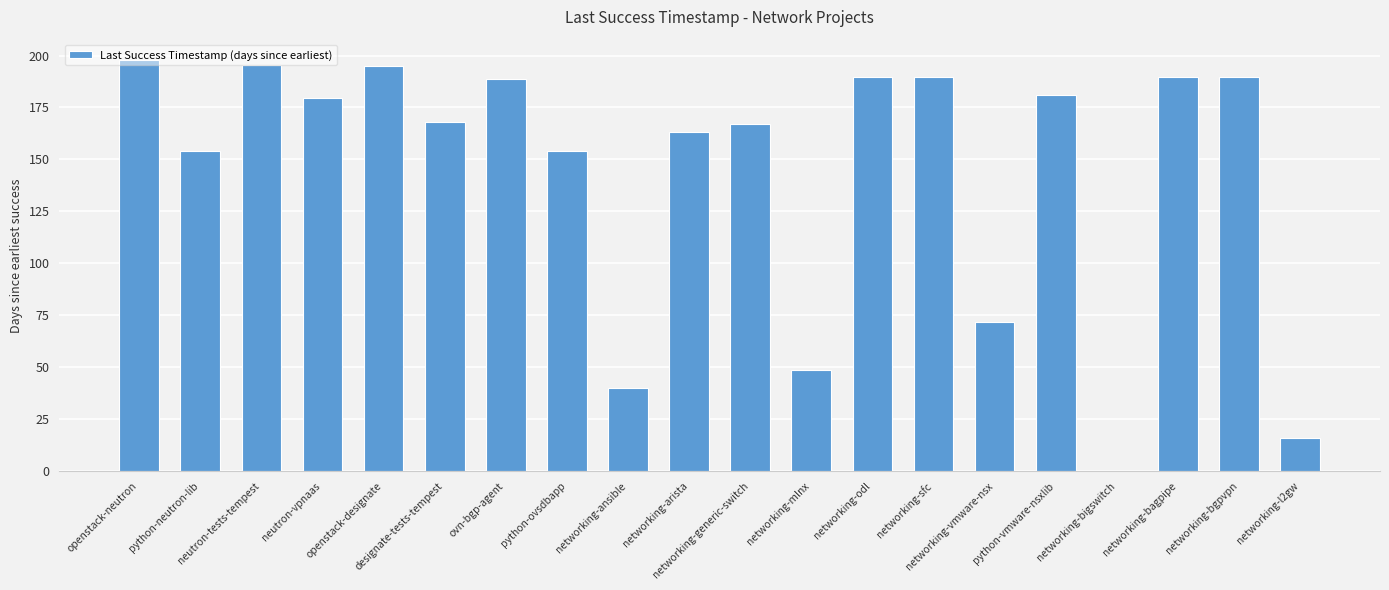

What is the sum of all values?

2880.1